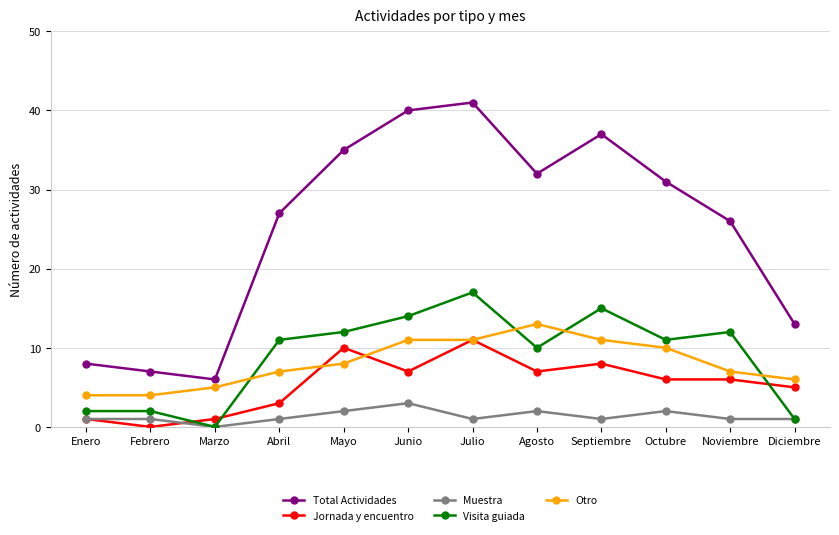

What is the label of the 8th point from the left?

Agosto